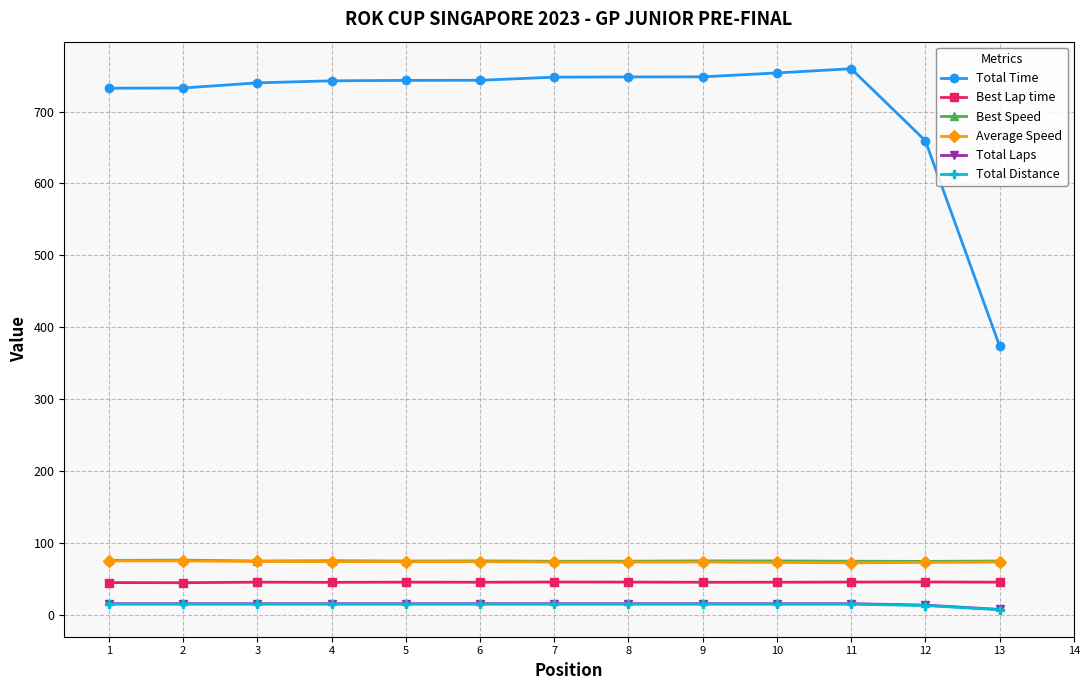

True or false: Average Speed and Best Lap time cross at least once.

False